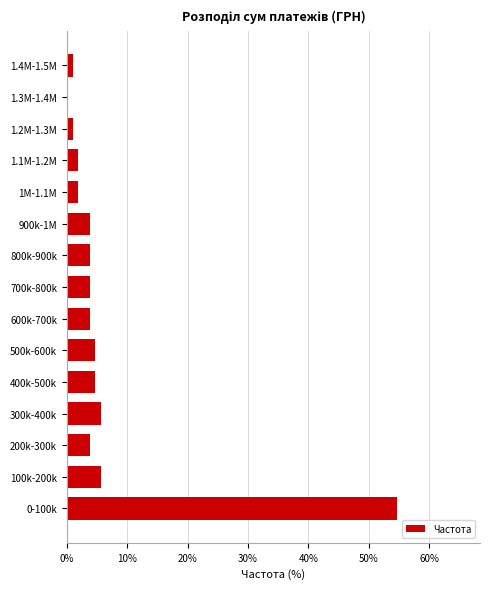

Reading top to bottom, transcribe all the data shown in this chart.

1.4M-1.5M=0.9	1.3M-1.4M=0.0	1.2M-1.3M=0.9	1.1M-1.2M=1.9	1M-1.1M=1.9	900k-1M=3.8	800k-900k=3.8	700k-800k=3.8	600k-700k=3.8	500k-600k=4.7	400k-500k=4.7	300k-400k=5.7	200k-300k=3.8	100k-200k=5.7	0-100k=54.7